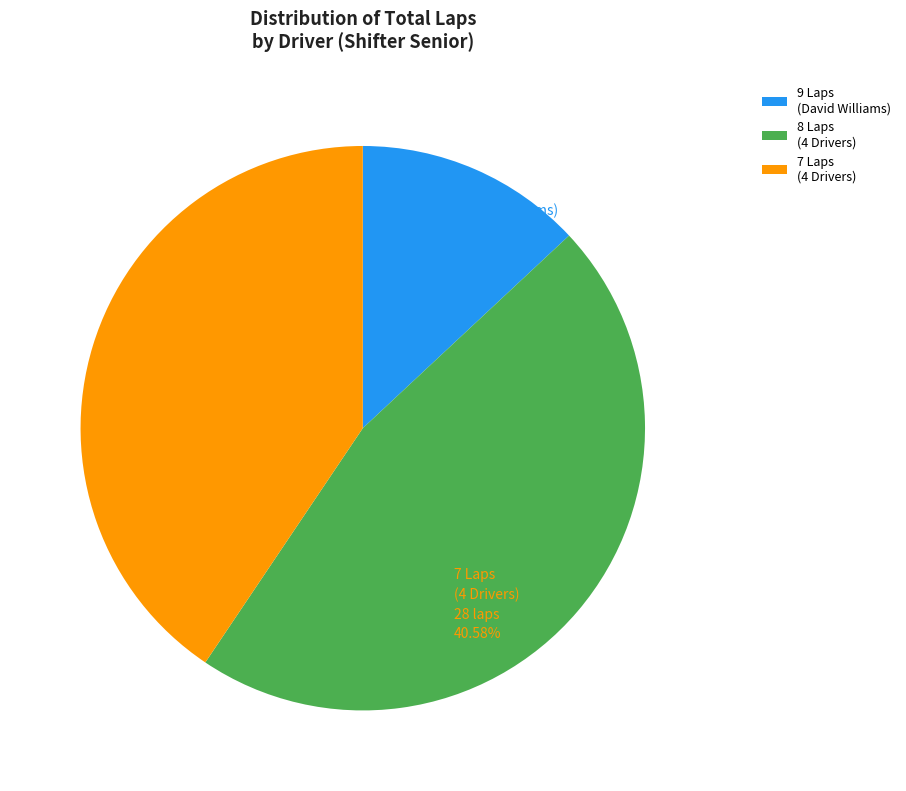

Which has a higher value, 8 Laps (4 Drivers) or 9 Laps (David Williams)?

8 Laps (4 Drivers)